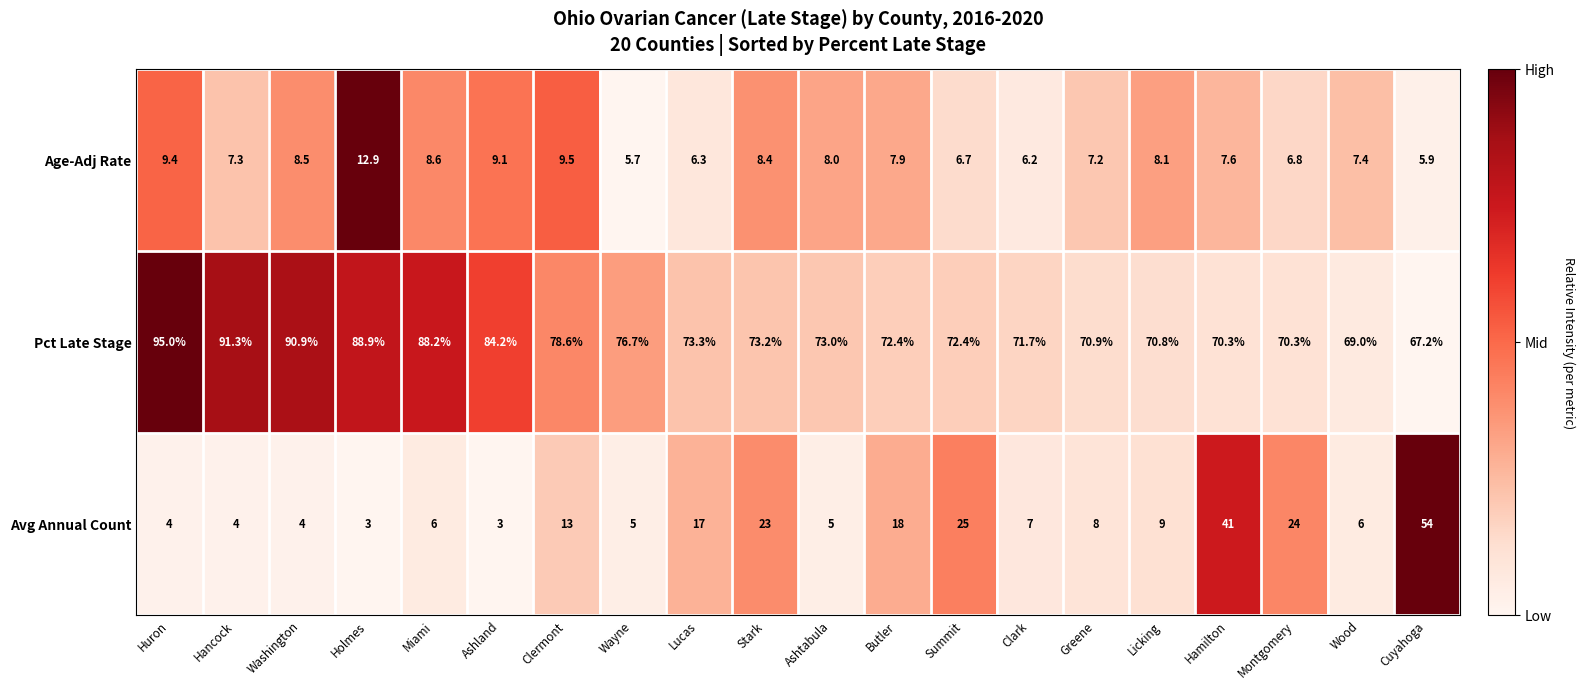

Which category has the lowest value in the Age-Adj Rate series?

Wayne